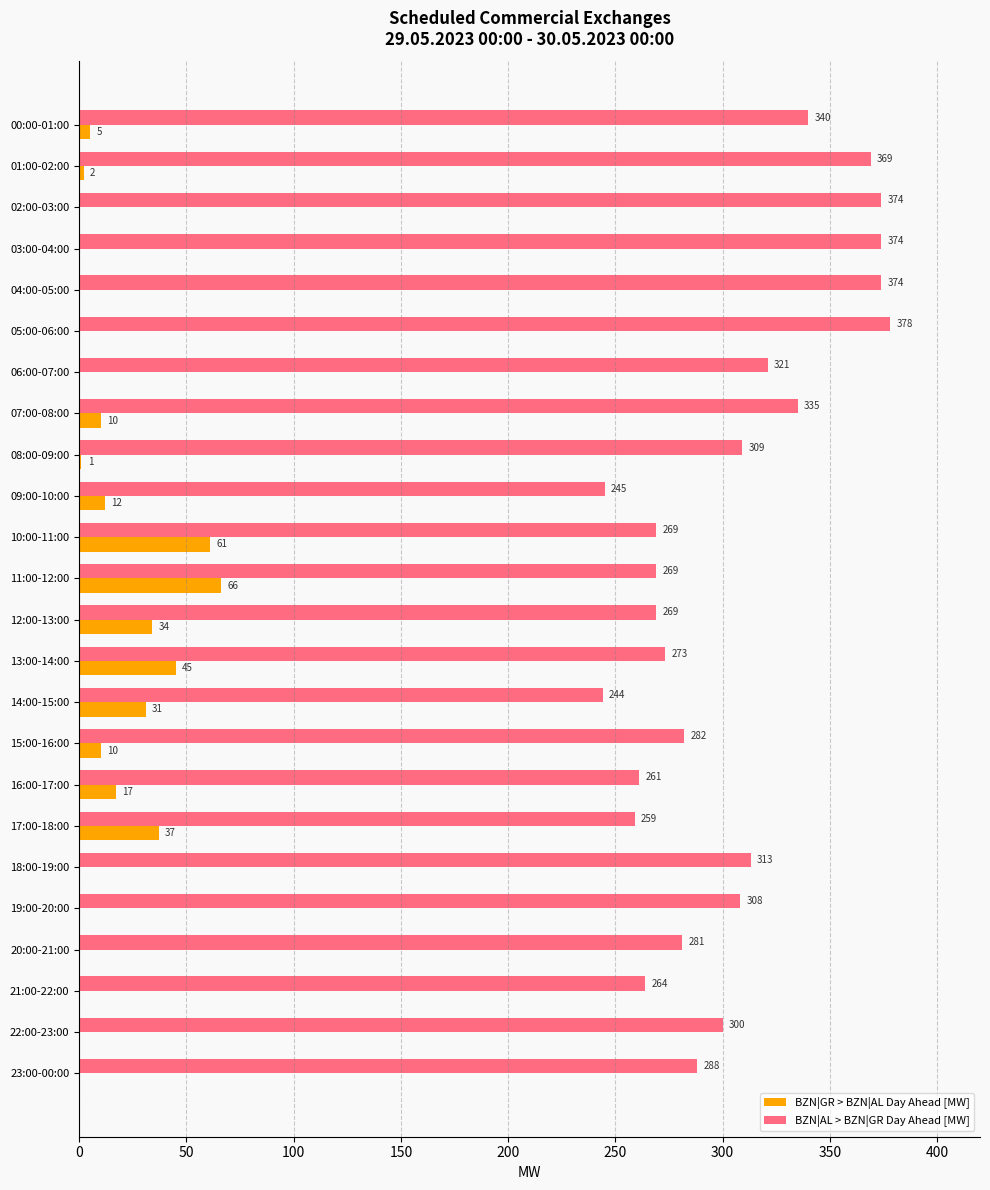

At which label does BZN|GR > BZN|AL Day Ahead [MW] reach its peak?

11:00-12:00